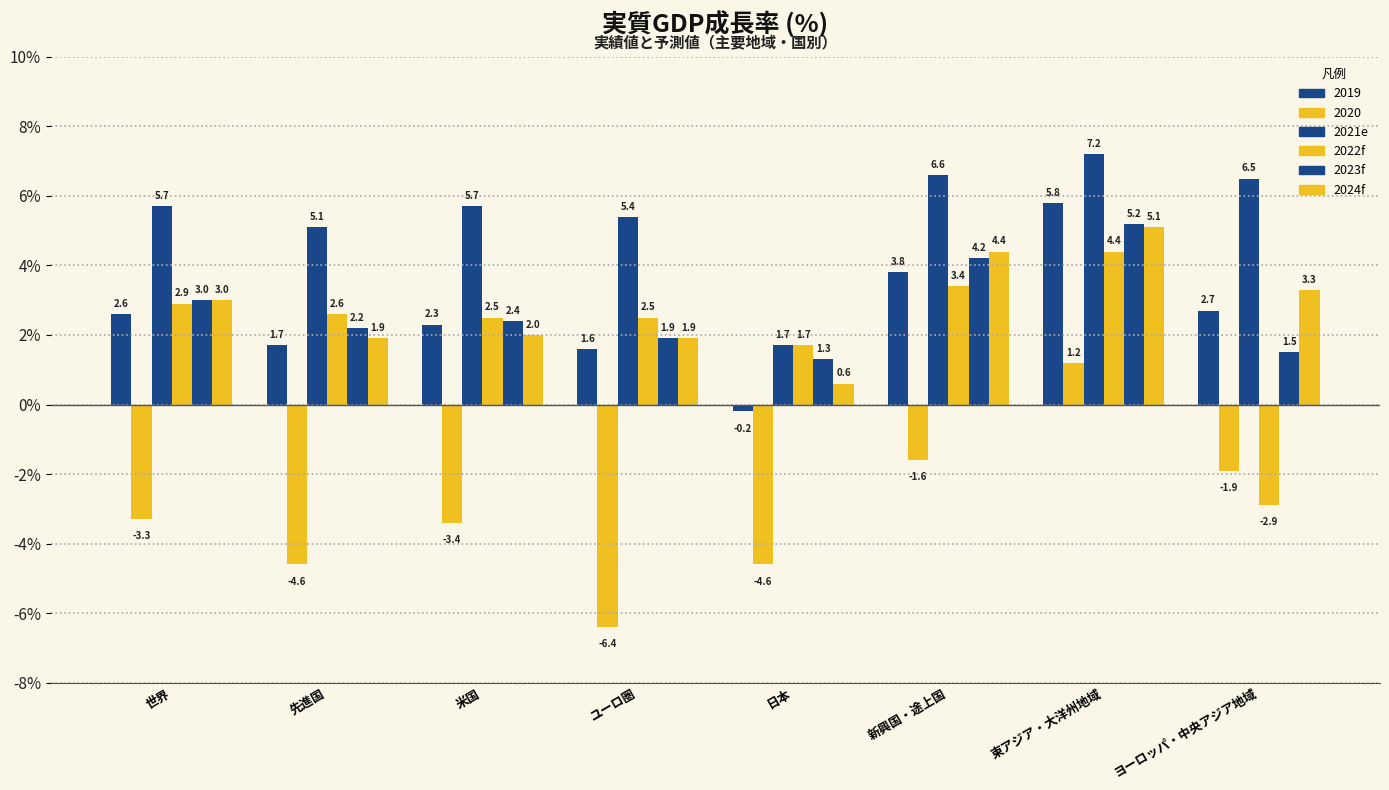

How many categories are shown in the chart?

8